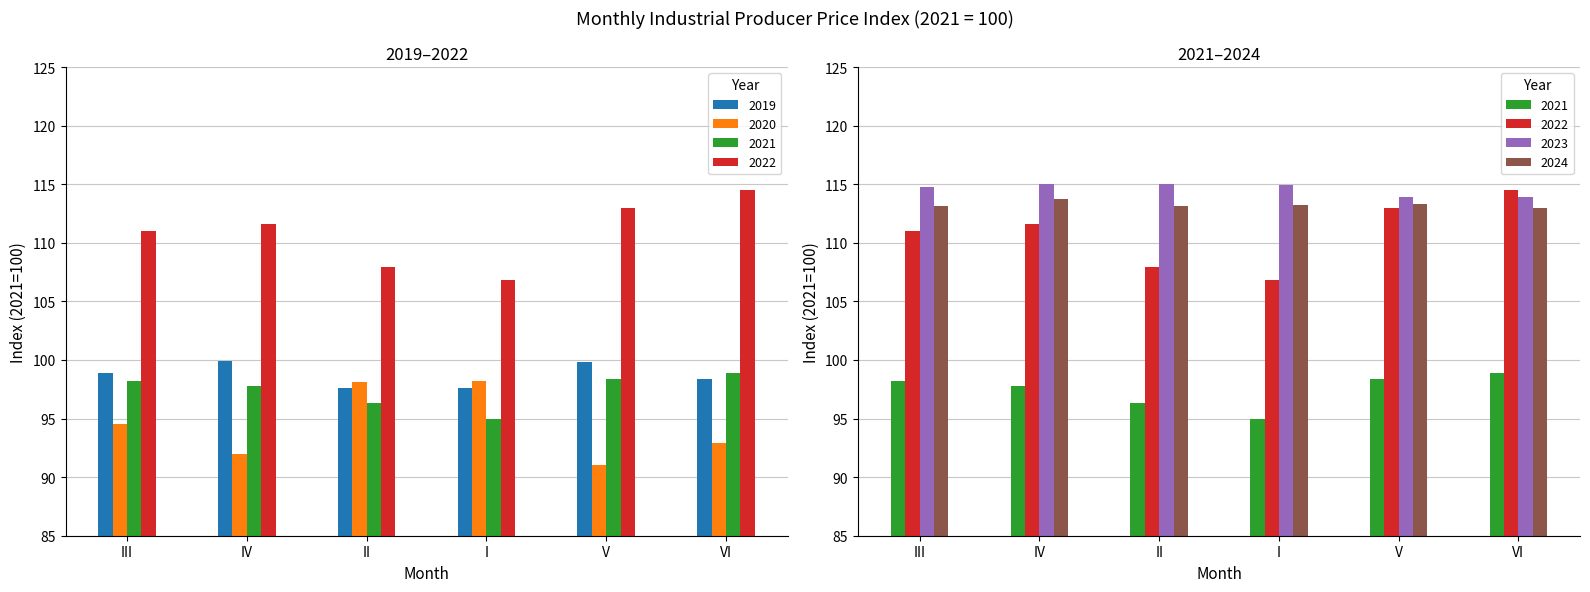

Which series has the largest range (max minus min)?

2022